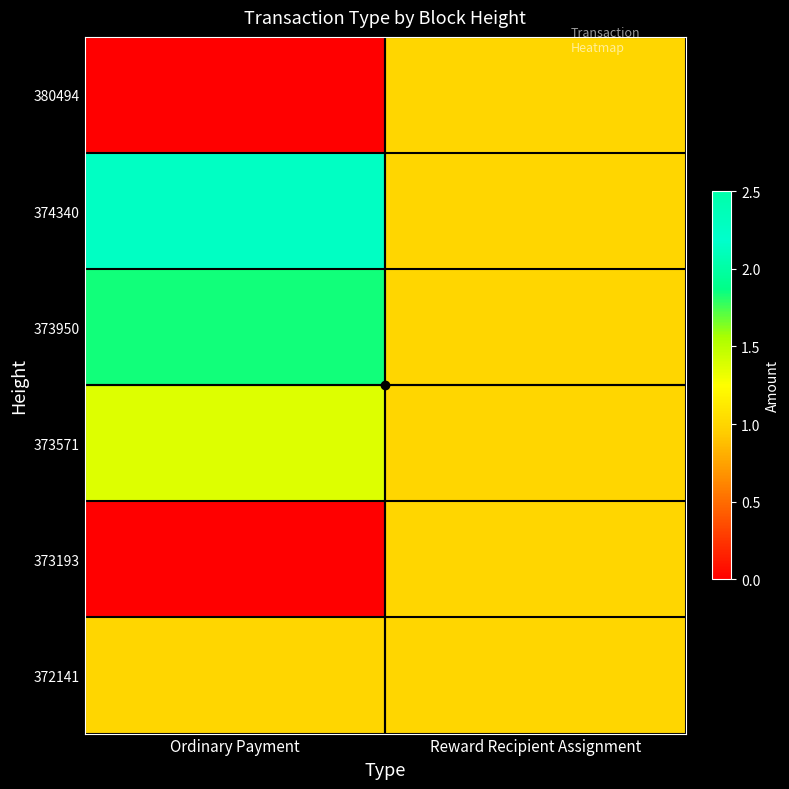

Which series has the widest spread of values?

374340